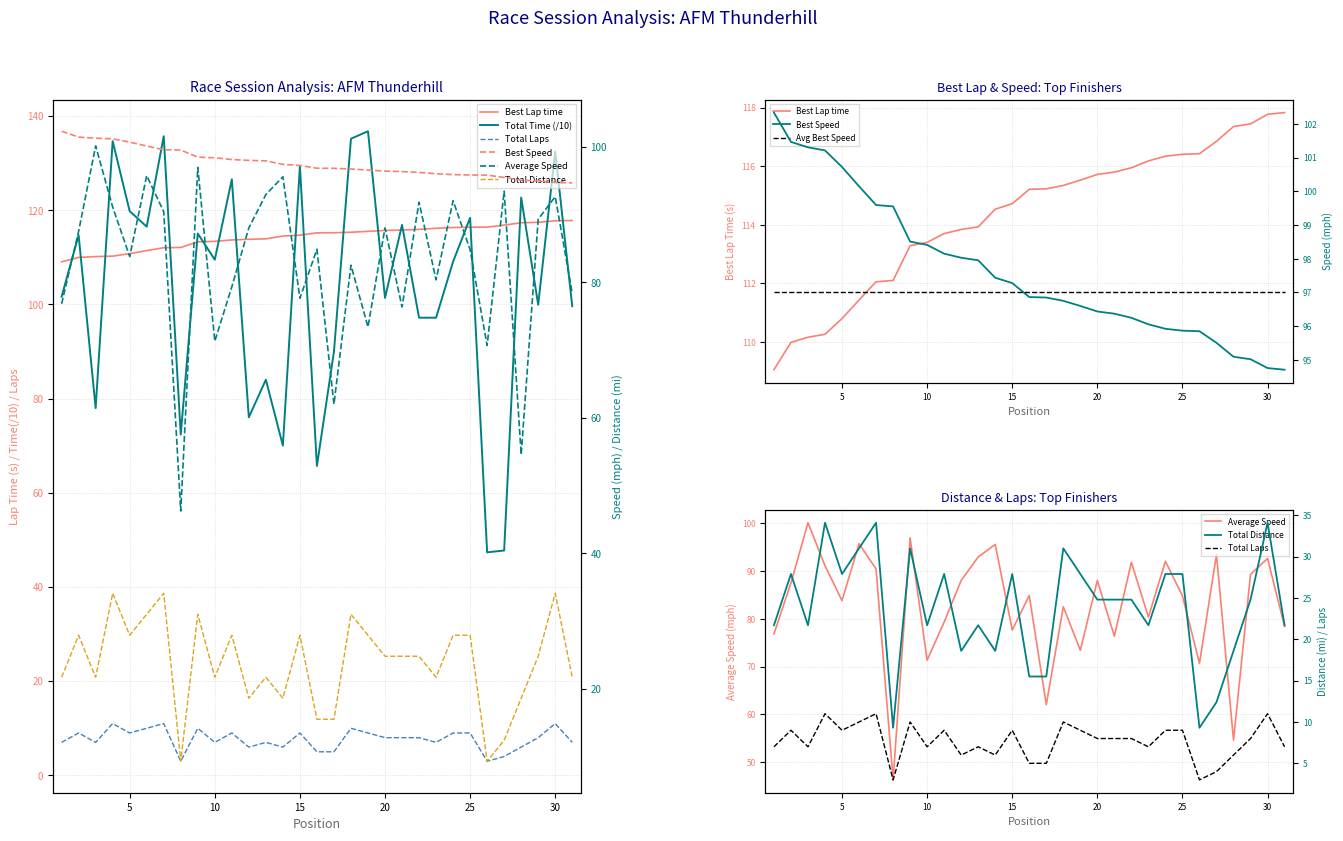

What value does the Best Speed series have at 16?

96.9